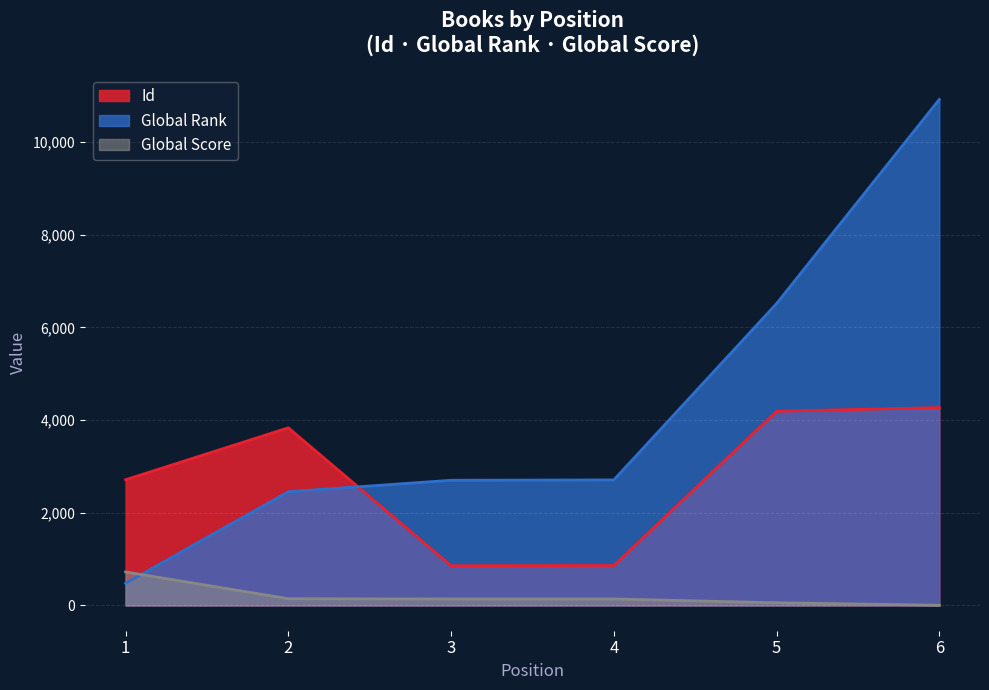

True or false: Id and Global Rank cross at least once.

True